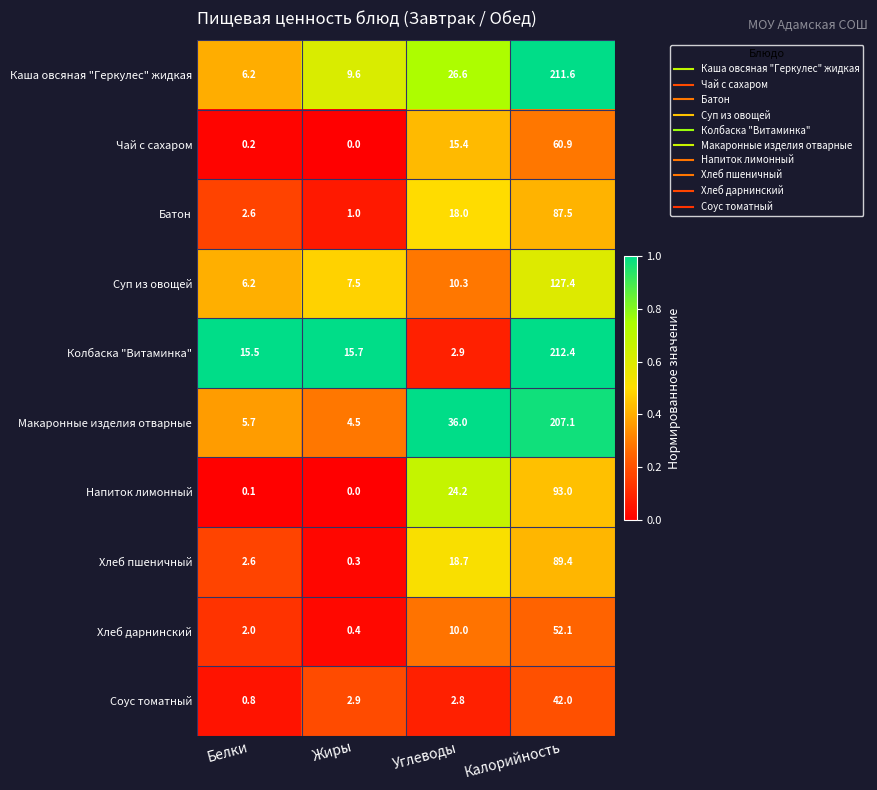

Which label corresponds to the smallest value in the chart?

Жиры